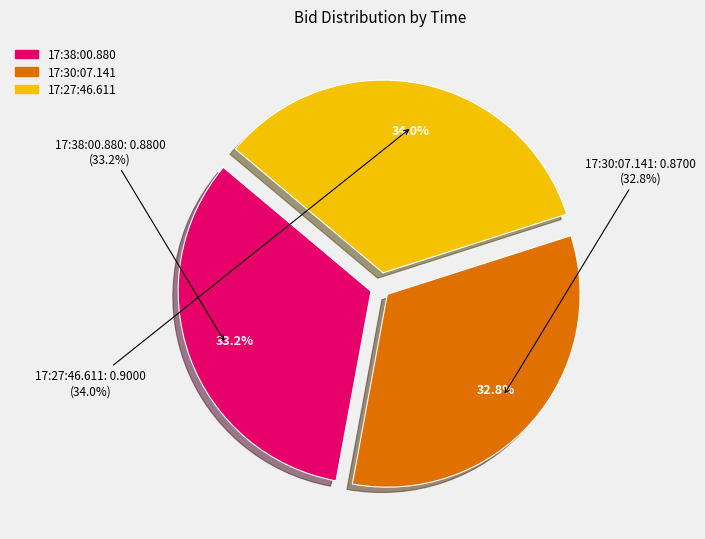

Which slice is the smallest?

17:30:07.141